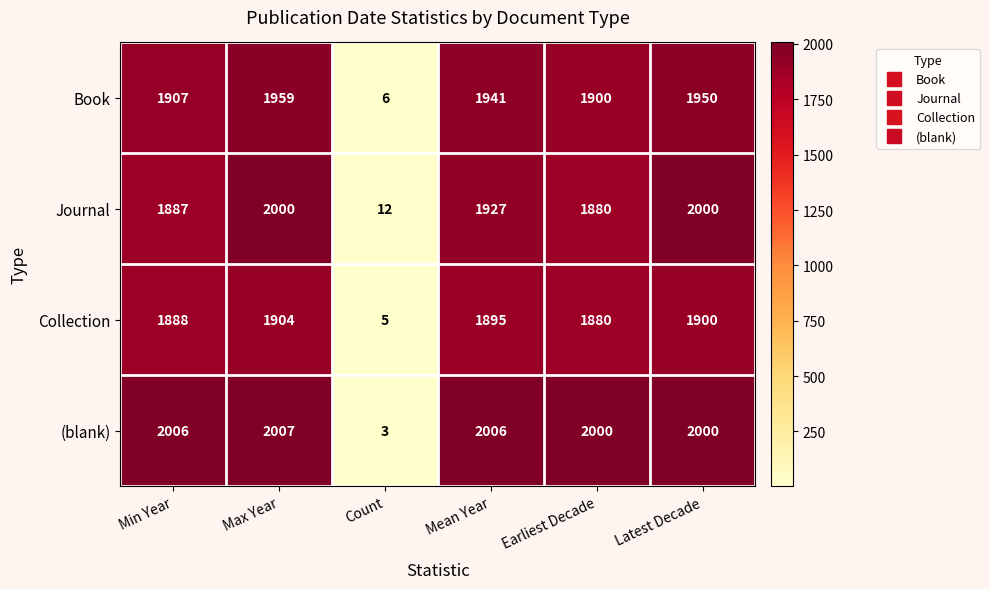

What is the difference between the highest and lowest values at Mean Year?

111